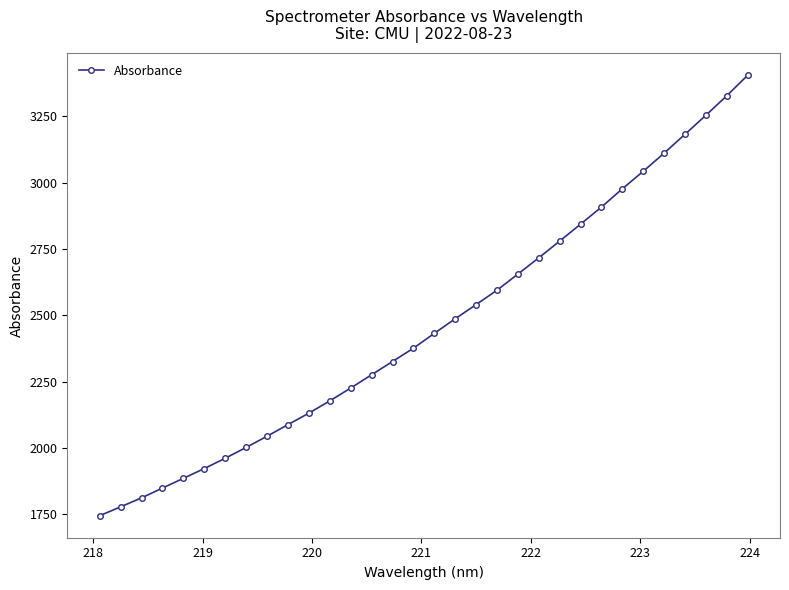

True or false: there are more than 2 points higher than both neighbors.

False